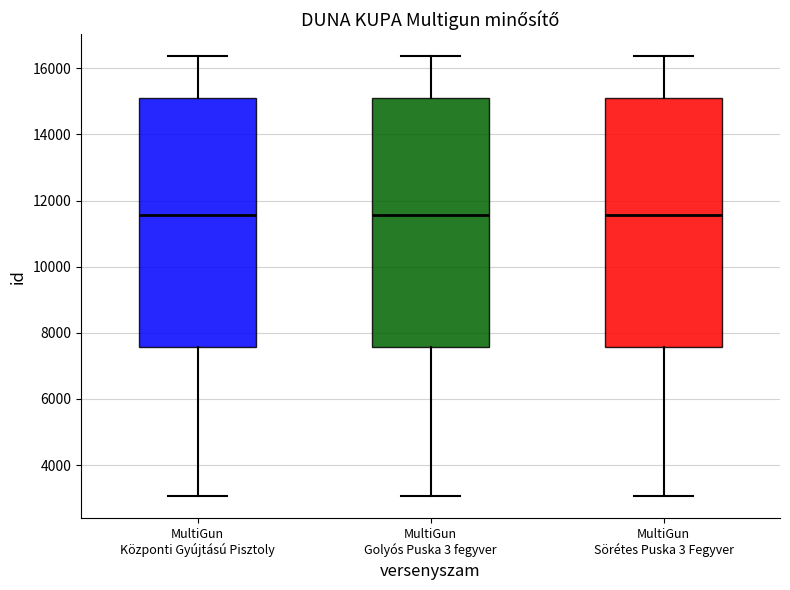

Where is the lower edge of the box for MultiGun Központi Gyújtású Pisztoly on the y-axis? The values are not printed on the chart, so give them approximately, as read against the axis.

7600